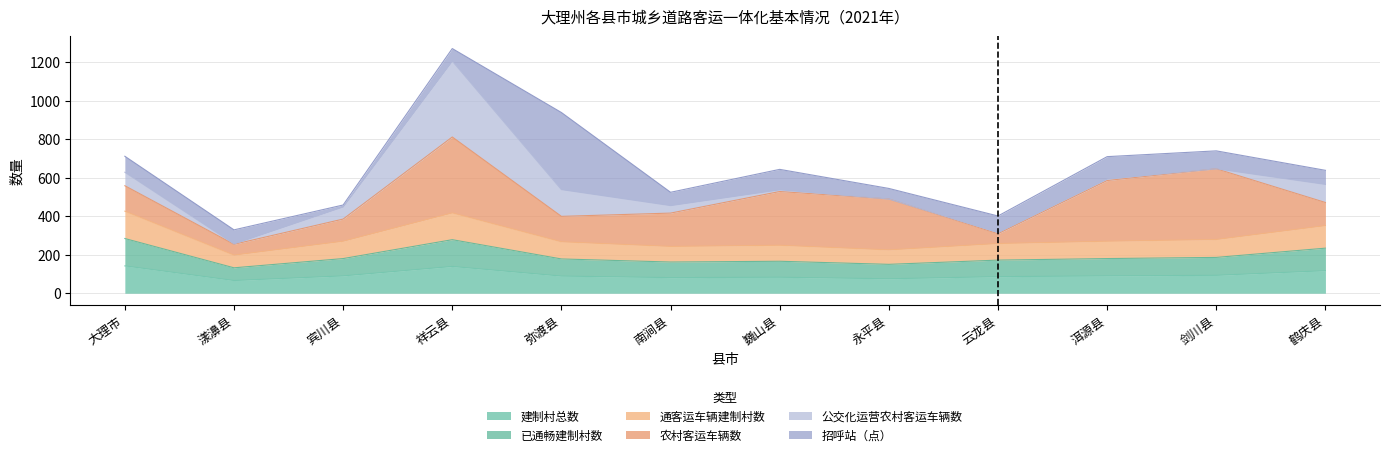

True or false: 已通畅建制村数 and 通客运车辆建制村数 cross at least once.

False